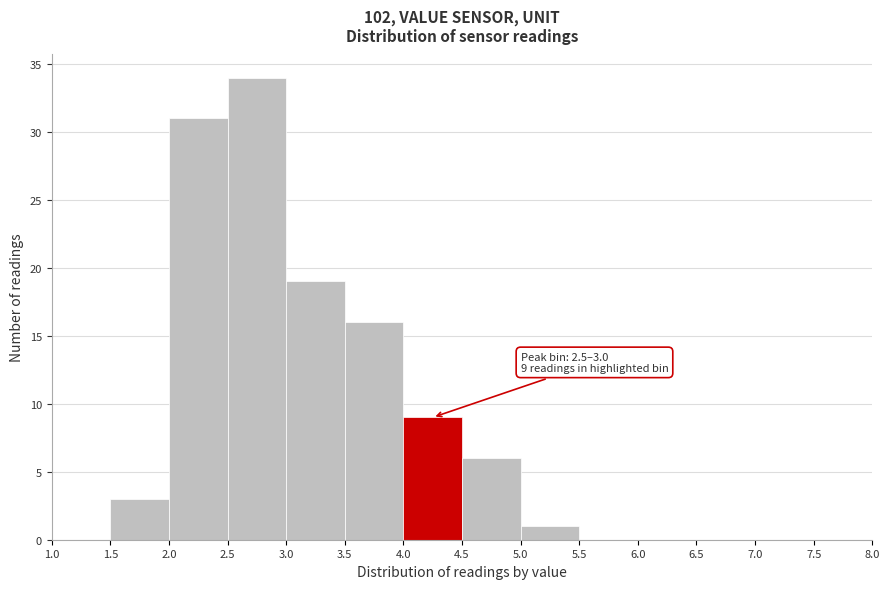

Over which range of the x-axis is the bar tallest?

2.5 to 3.0